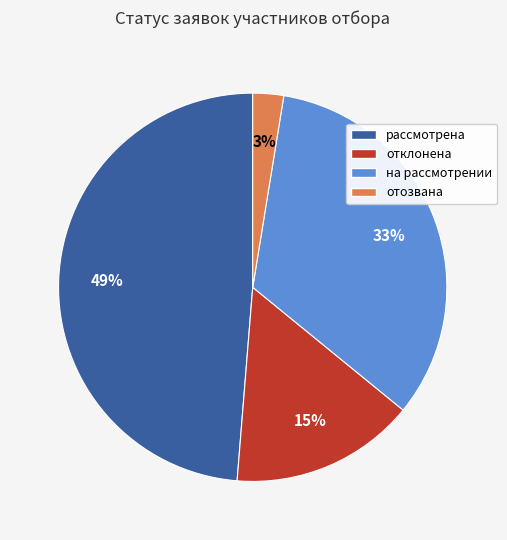

To the nearest percent, what portion does рассмотрена represent?

49%